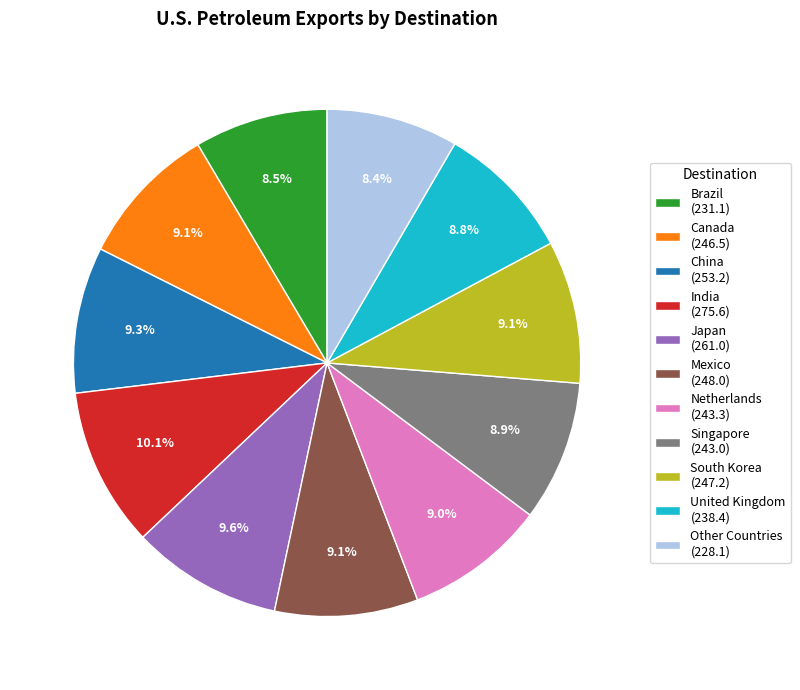

What is the ratio of the value at South Korea (247.2) to the value at India (275.6)?

0.9